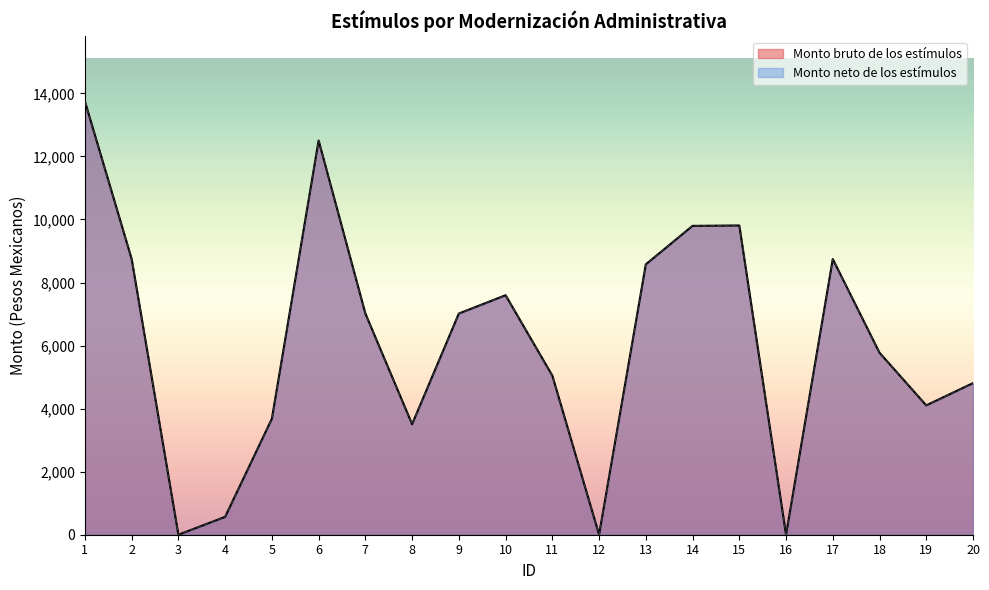

At which category does Monto neto de los estímulos reach its first local peak?

6